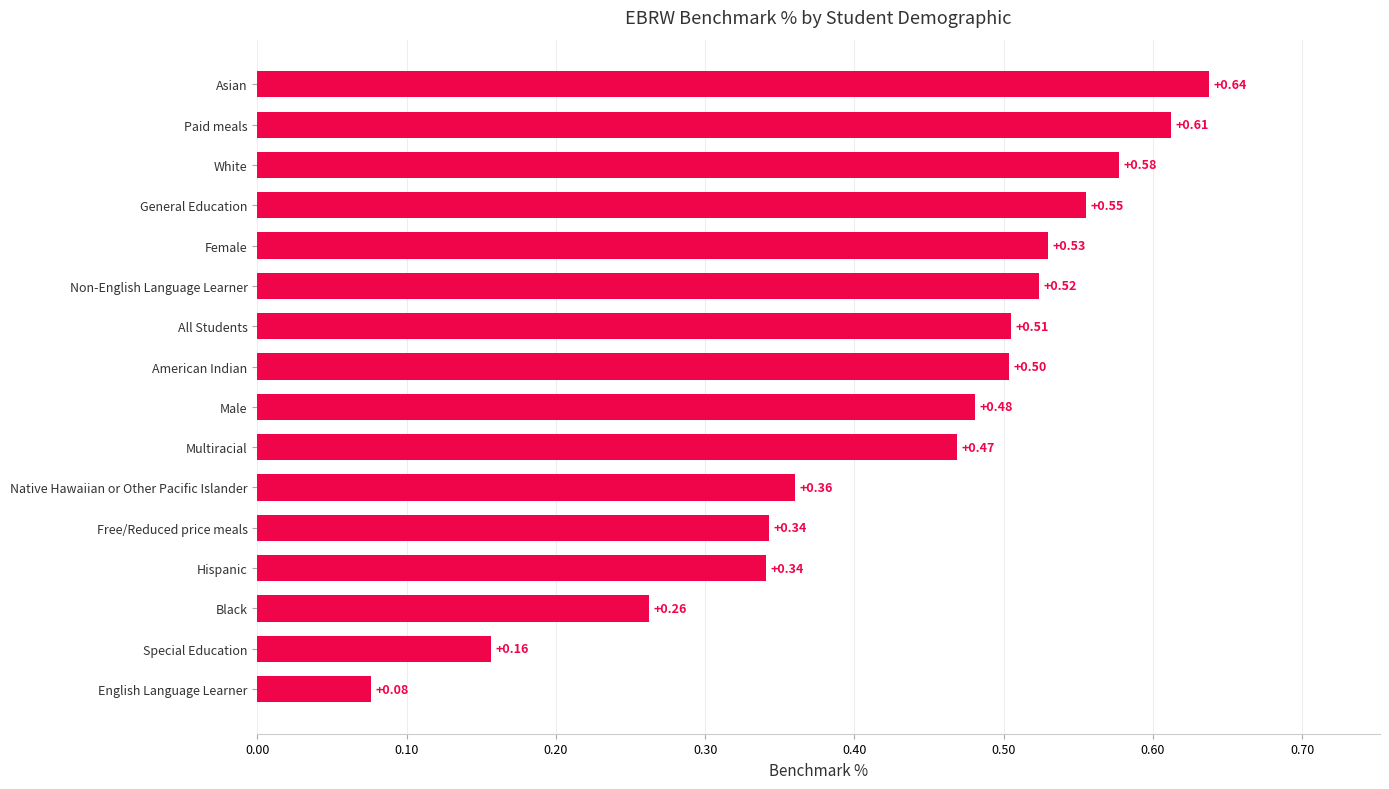

Which category has the lowest value across all series?

English Language Learner